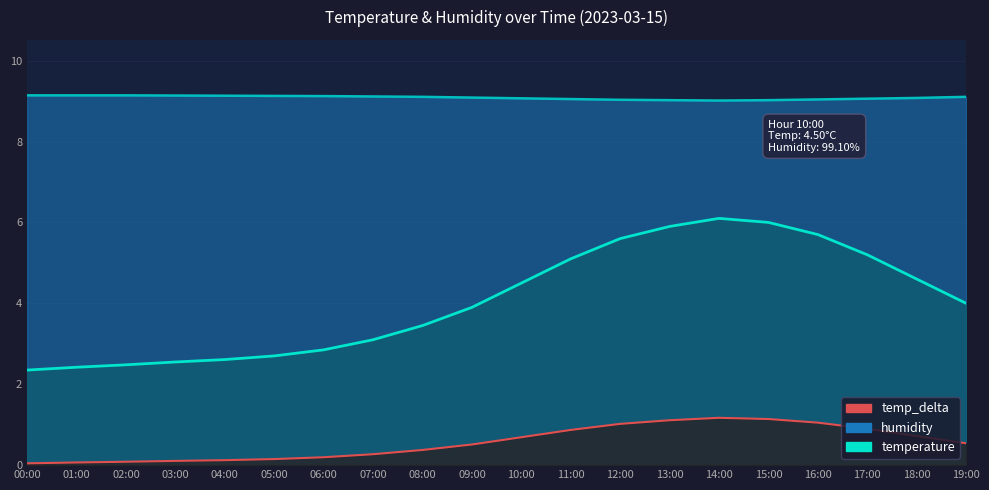

The temp_delta series shows 0.3 at 09:00. True or false?

False